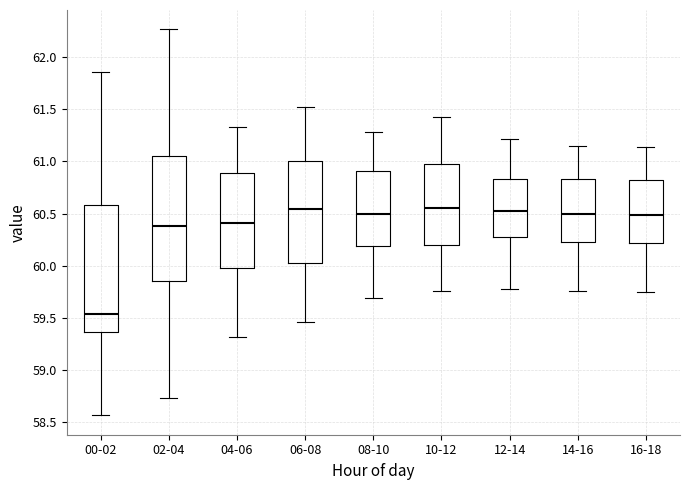

Where is the upper edge of the box for 10-12 on the y-axis? The values are not printed on the chart, so give them approximately, as read against the axis.

61.00